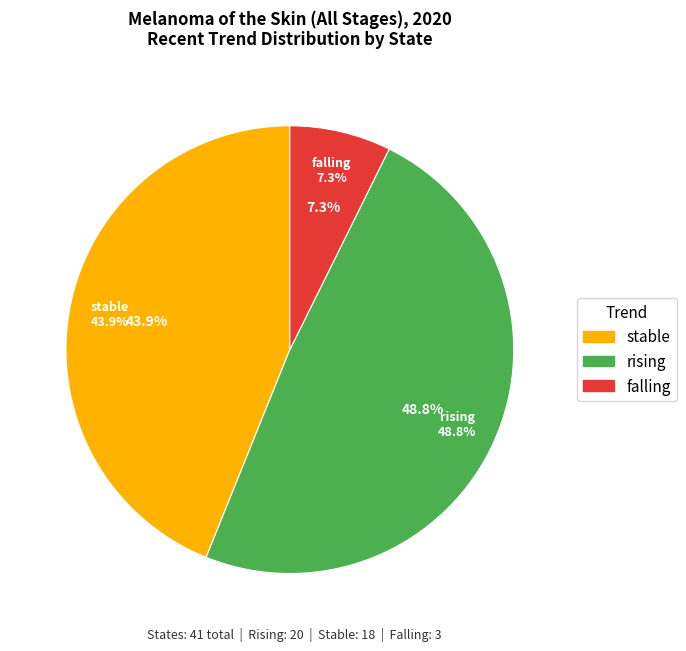

To the nearest percent, what is the difference between the rising and stable slice percentages?

5%